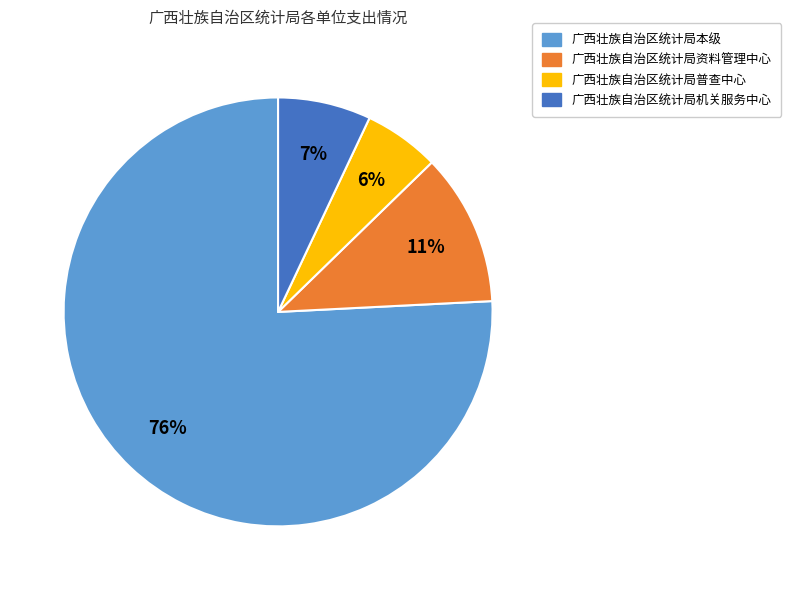

To the nearest percent, what is the average slice percentage?

25%